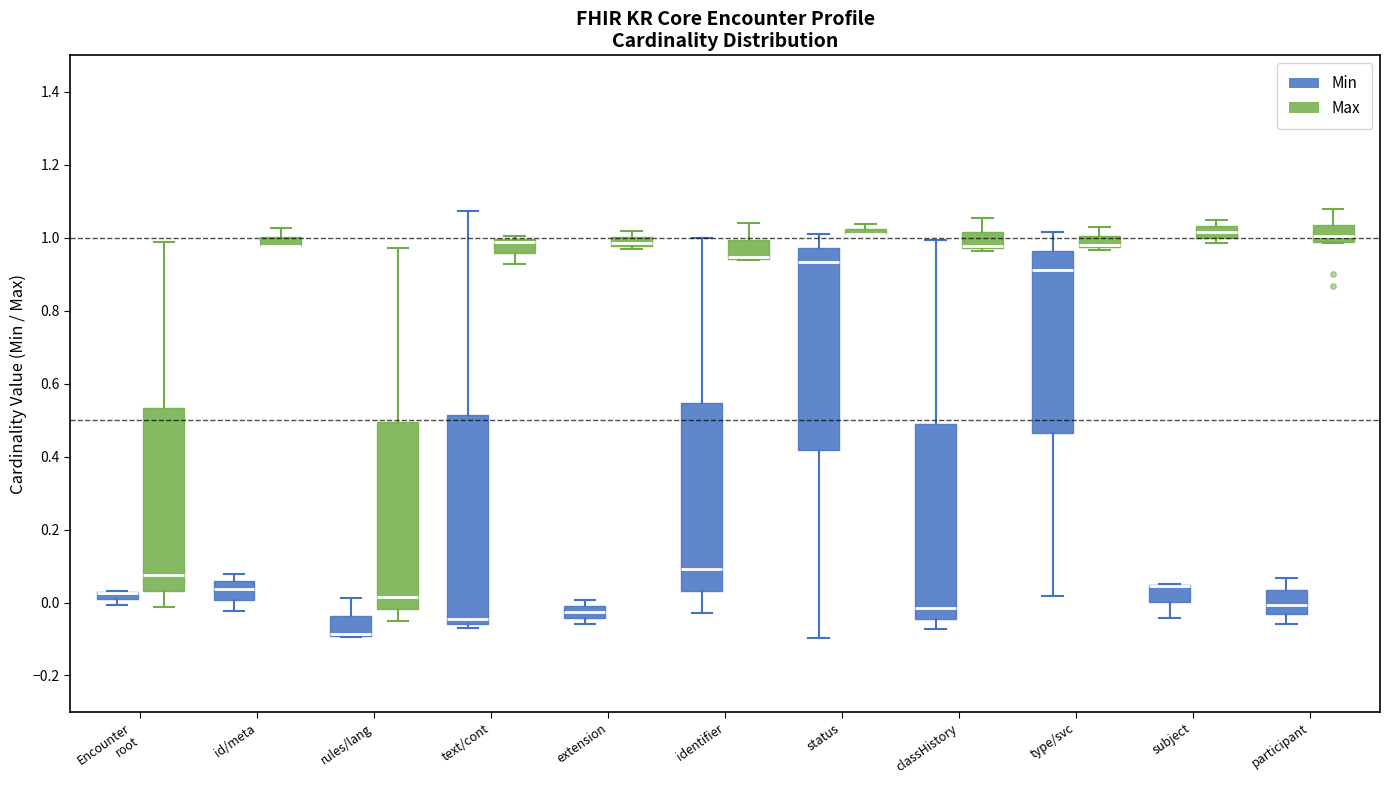

Where does the upper whisker of the box for status (Min) end on the y-axis? The values are not printed on the chart, so give them approximately, as read against the axis.

1.02